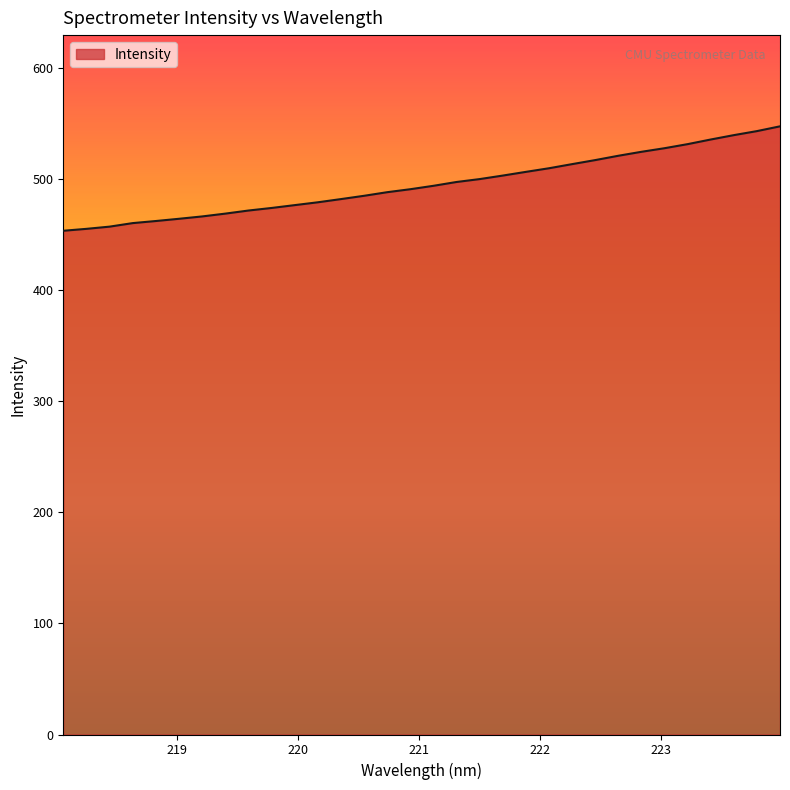

What is the difference between the maximum and minimum values?

94.0